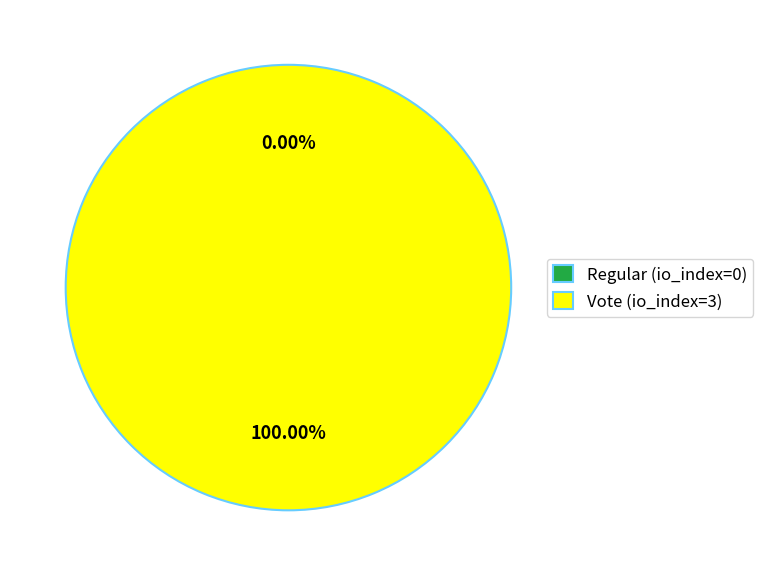

True or false: Vote (io_index=3) accounts for 100% of the total.

True